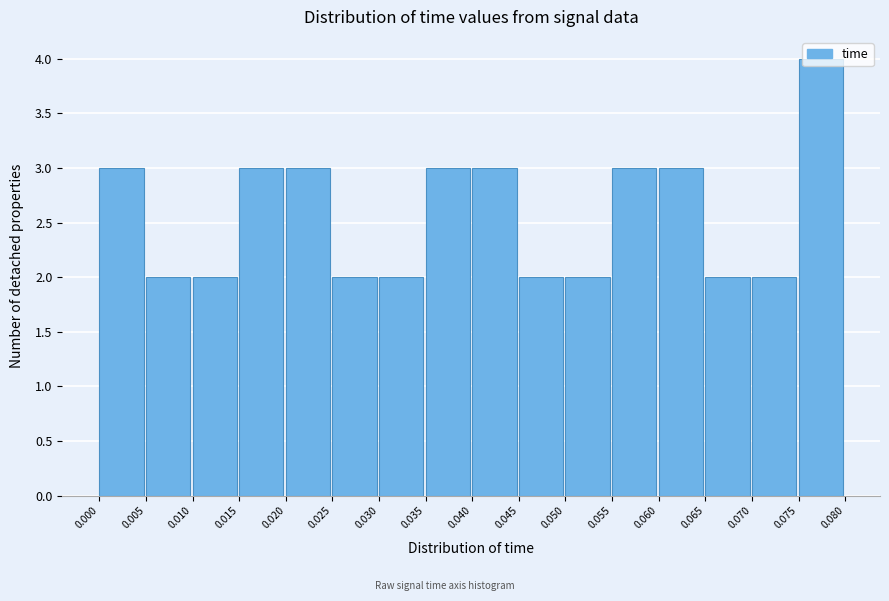

Reading left to right, transcribe this chart: for each bar, give the range it covers on the x-axis and its height. The values are not printed on the chart, so give them approximately, as read against the axis.

0.000 to 0.005: 3
0.005 to 0.010: 2
0.010 to 0.015: 2
0.015 to 0.020: 3
0.020 to 0.025: 3
0.025 to 0.030: 2
0.030 to 0.035: 2
0.035 to 0.040: 3
0.040 to 0.045: 3
0.045 to 0.050: 2
0.050 to 0.055: 2
0.055 to 0.060: 3
0.060 to 0.065: 3
0.065 to 0.070: 2
0.070 to 0.075: 2
0.075 to 0.080: 4